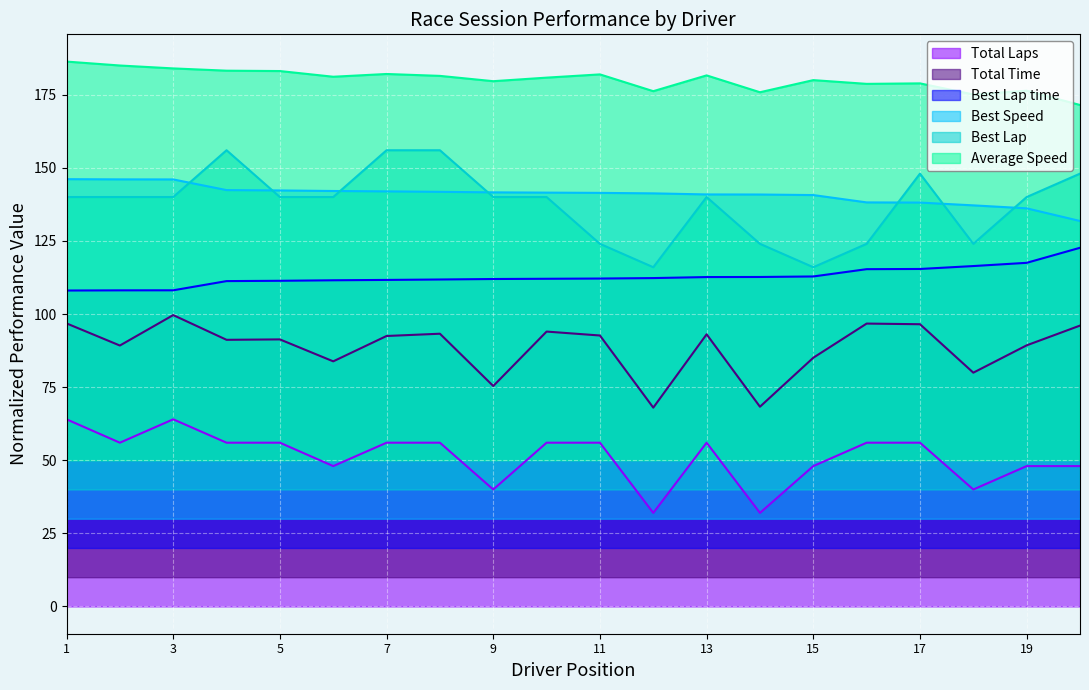

What is the label of the 13th point from the right?

Wilson Powell